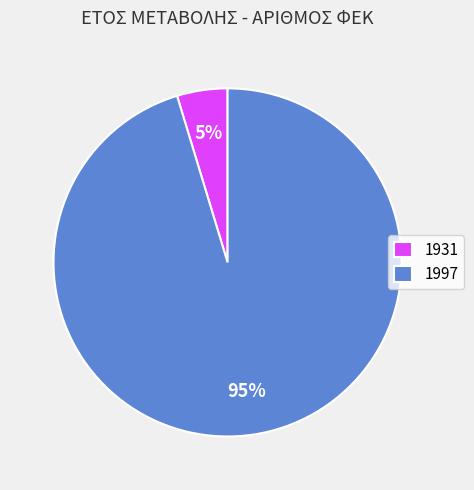

Which category has the smallest portion of the pie?

1931